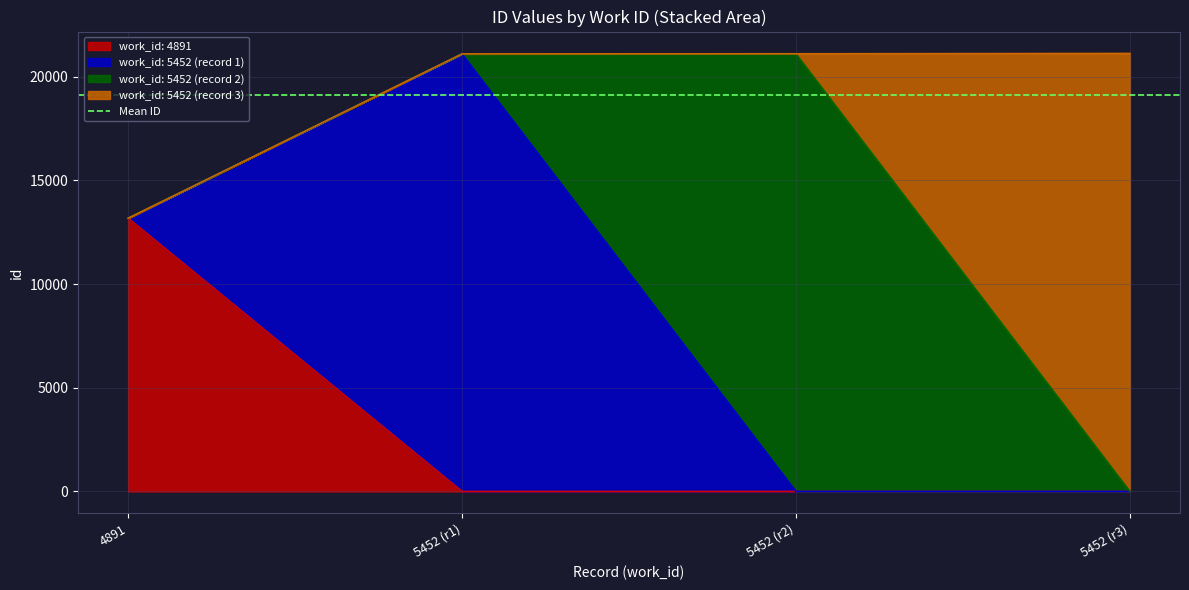

True or false: id and work_id intersect in this chart.

False